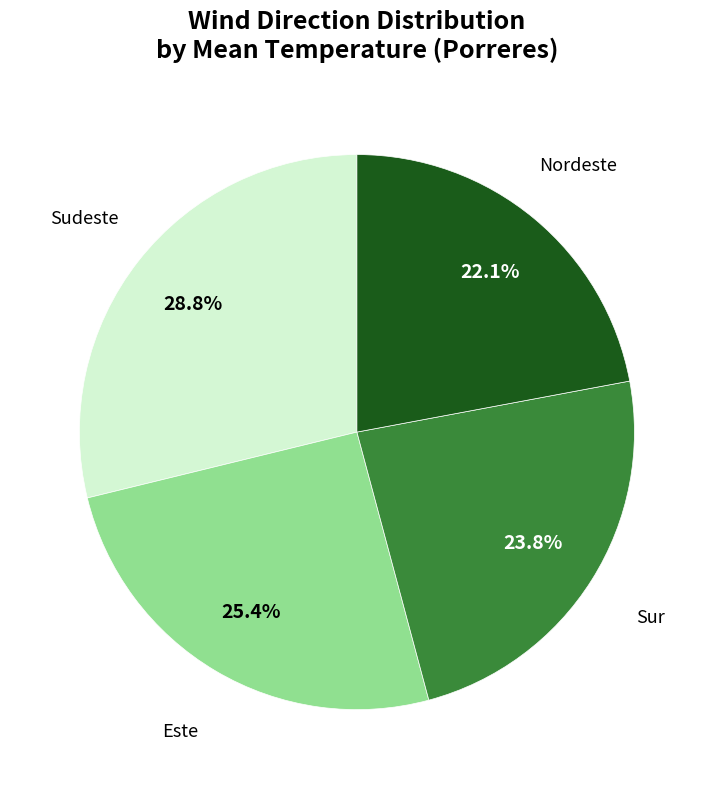

How many slices are in this pie chart?

4